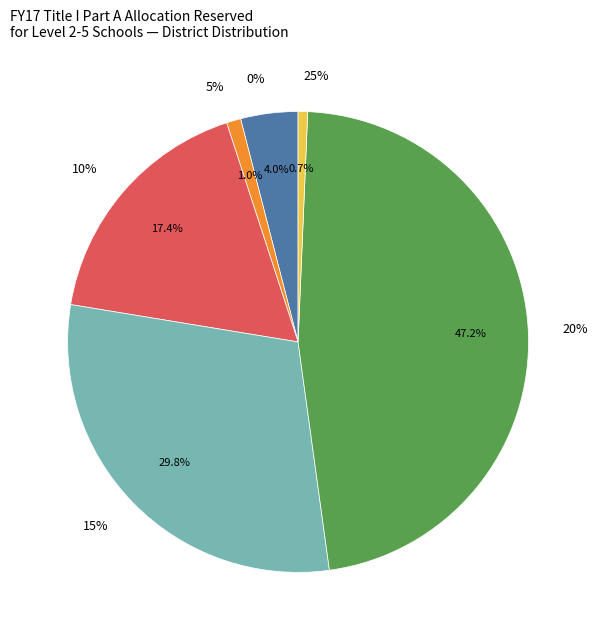

Which has a higher value, 25% or 5%?

5%